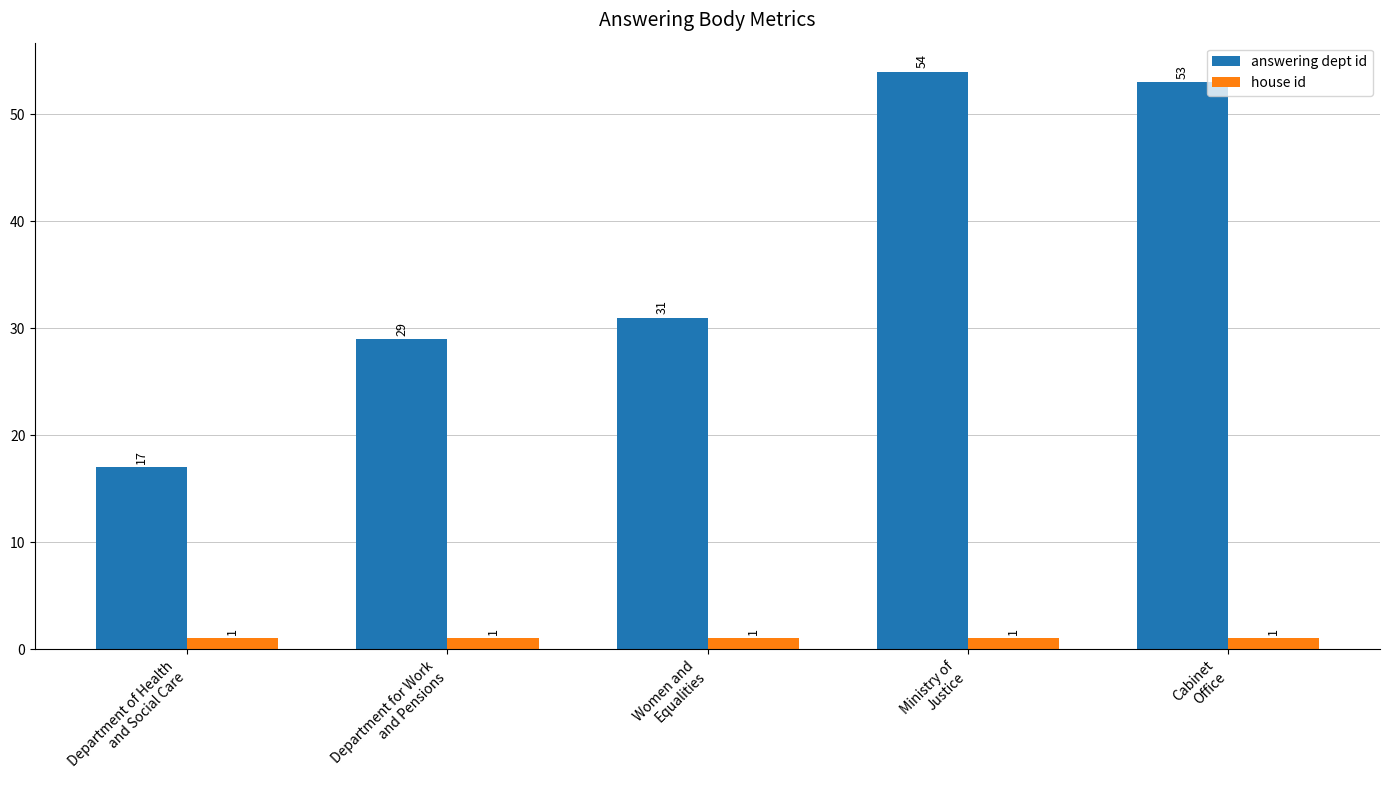

Rank the series at Women and
Equalities from lowest to highest value.

house id, answering dept id